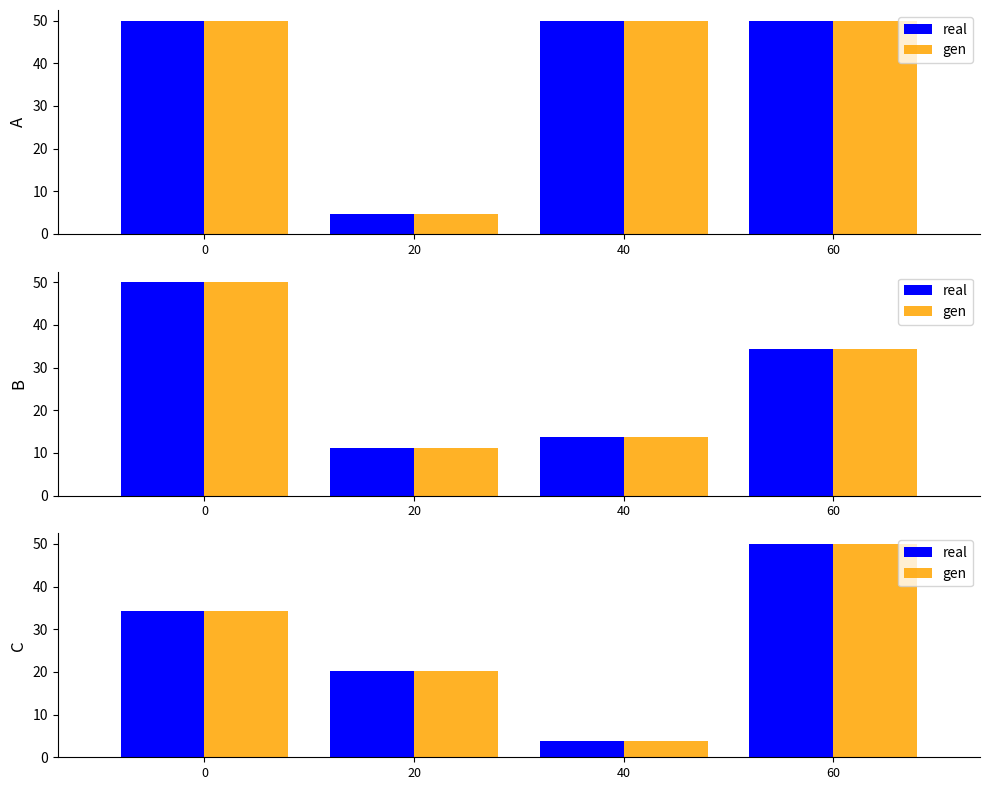

True or false: gen has a value of 5.3 at 40.

False